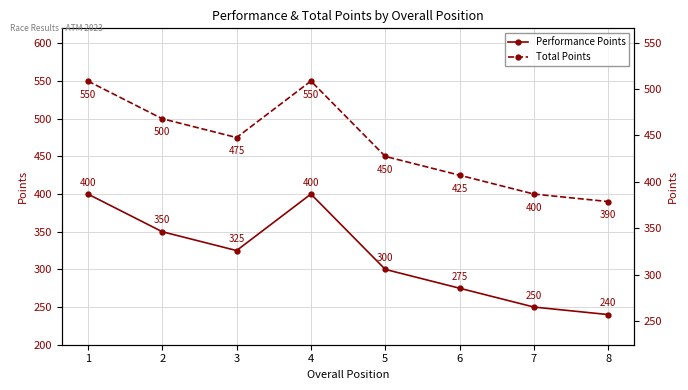

Reading right to left, extract all data points from this chart.

Performance Points: 240	250	275	300	400	325	350	400
Total Points: 390	400	425	450	550	475	500	550